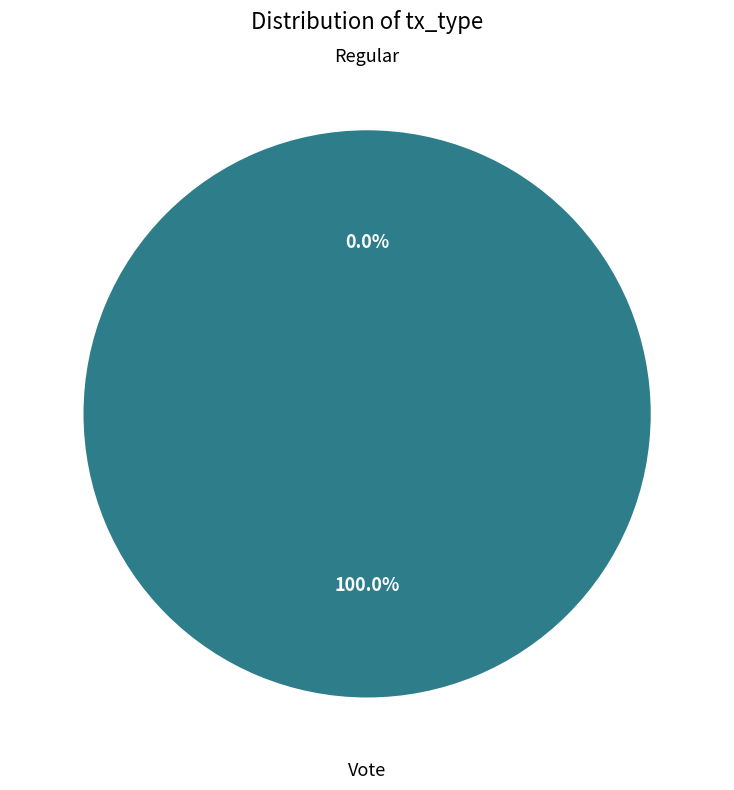

Which category has the biggest portion of the pie?

Vote